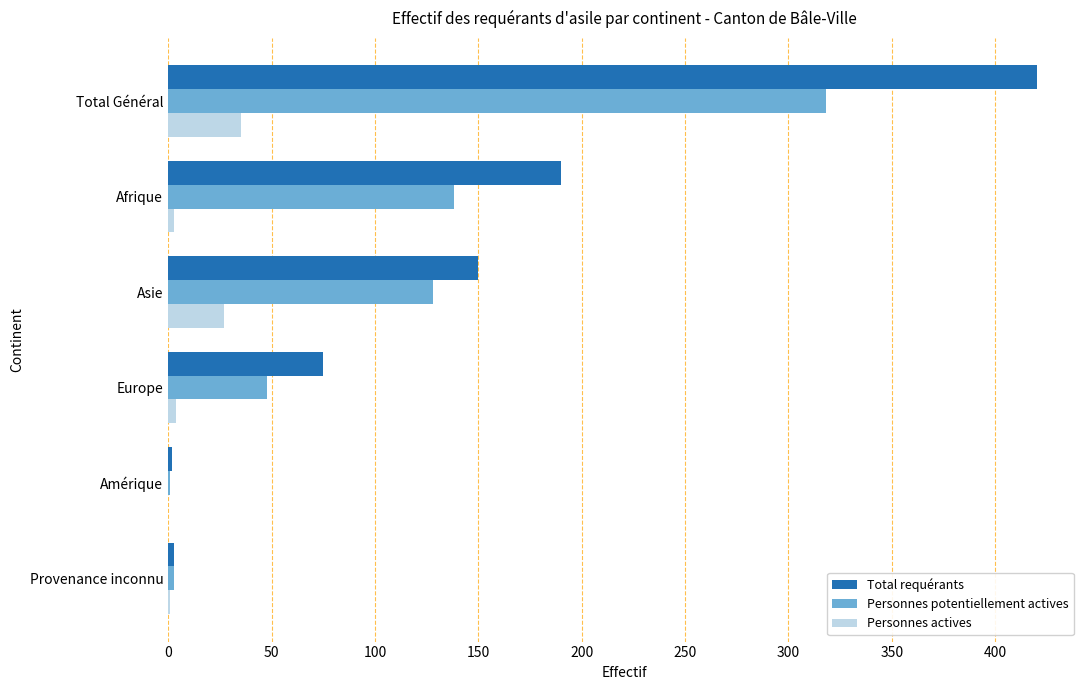

Where is Personnes potentiellement actives nearest to the value 159?

Afrique